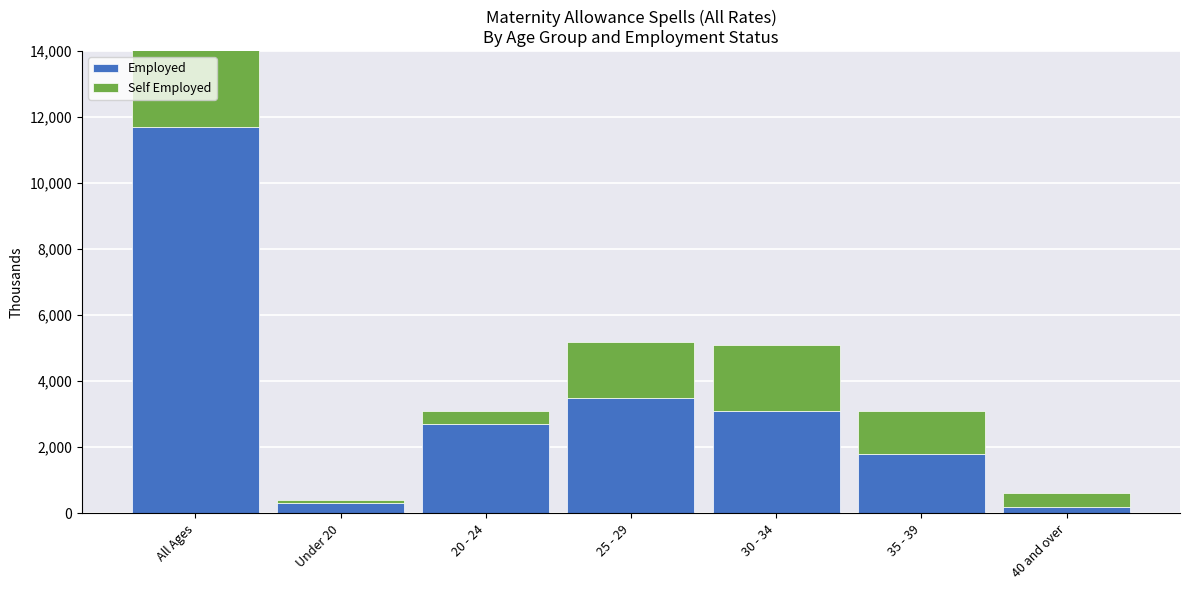

The Employed series shows 2700 at 20 - 24. True or false?

True